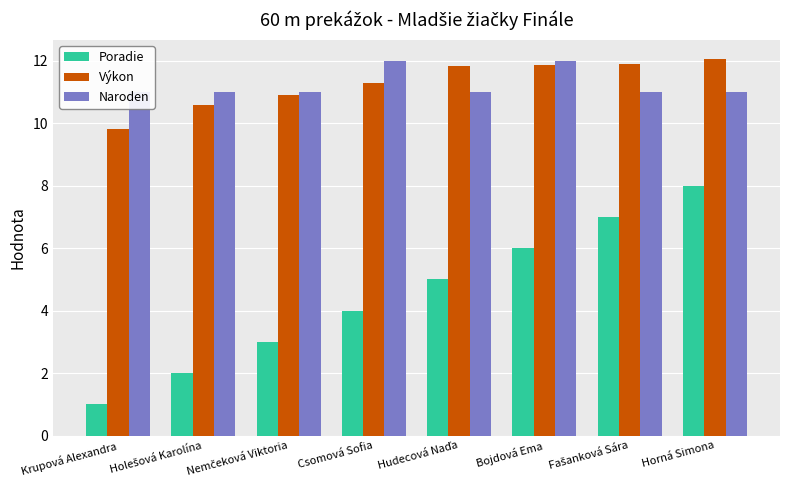

How many groups of bars are there?

8